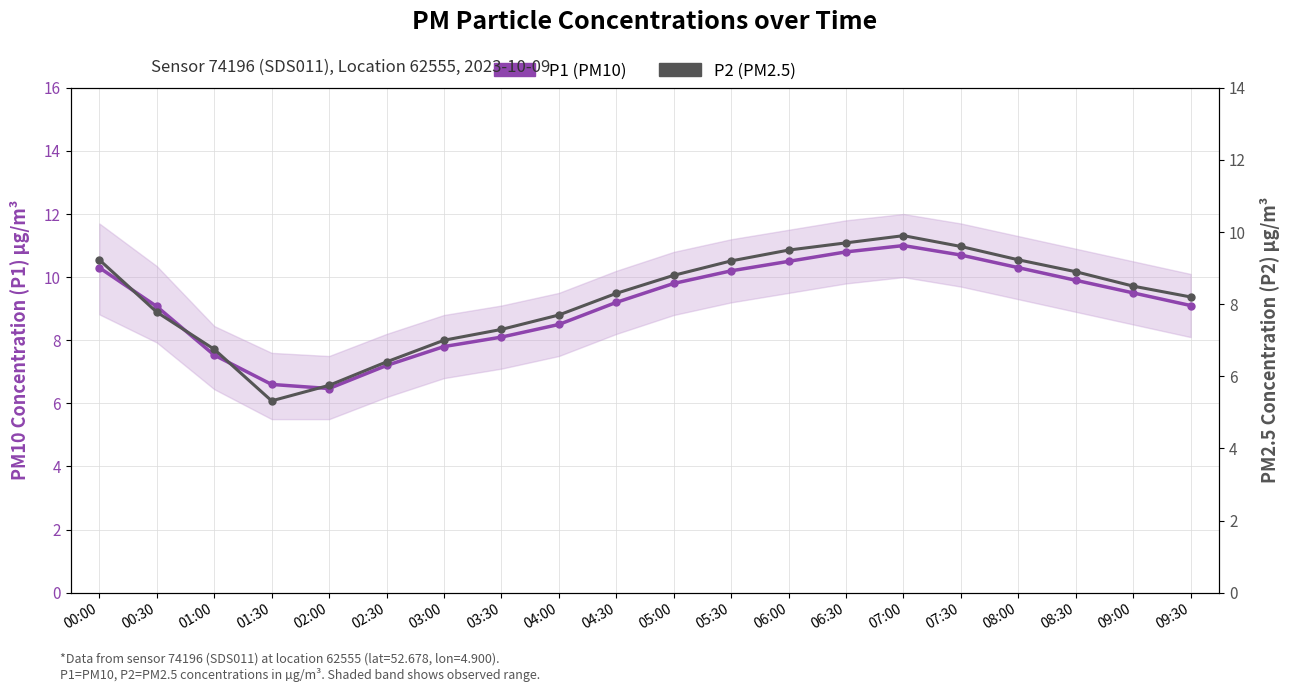

Which label corresponds to the largest value in the chart?

07:00